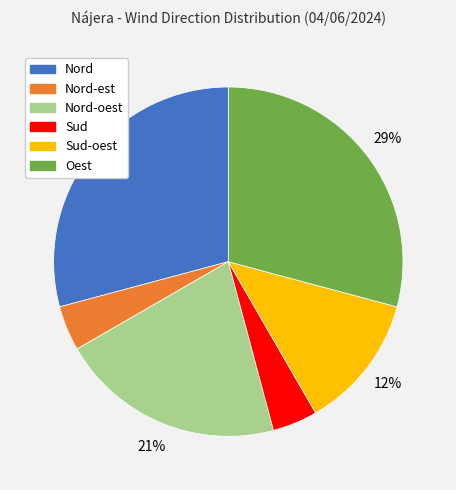

Count the number of slices in the pie.

6